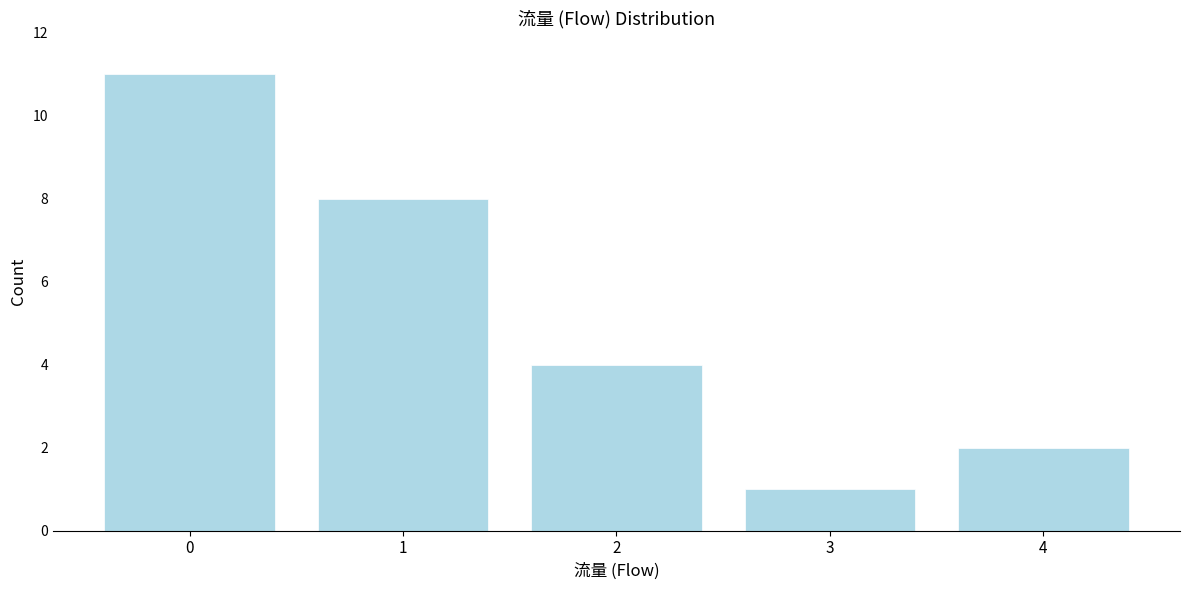

Reading left to right, transcribe this chart: for each bar, give the range it covers on the x-axis and its height. The values are not printed on the chart, so give them approximately, as read against the axis.

-0.5 to 0.5: 11
0.5 to 1.5: 8
1.5 to 2.5: 4
2.5 to 3.5: 1
3.5 to 4.5: 2